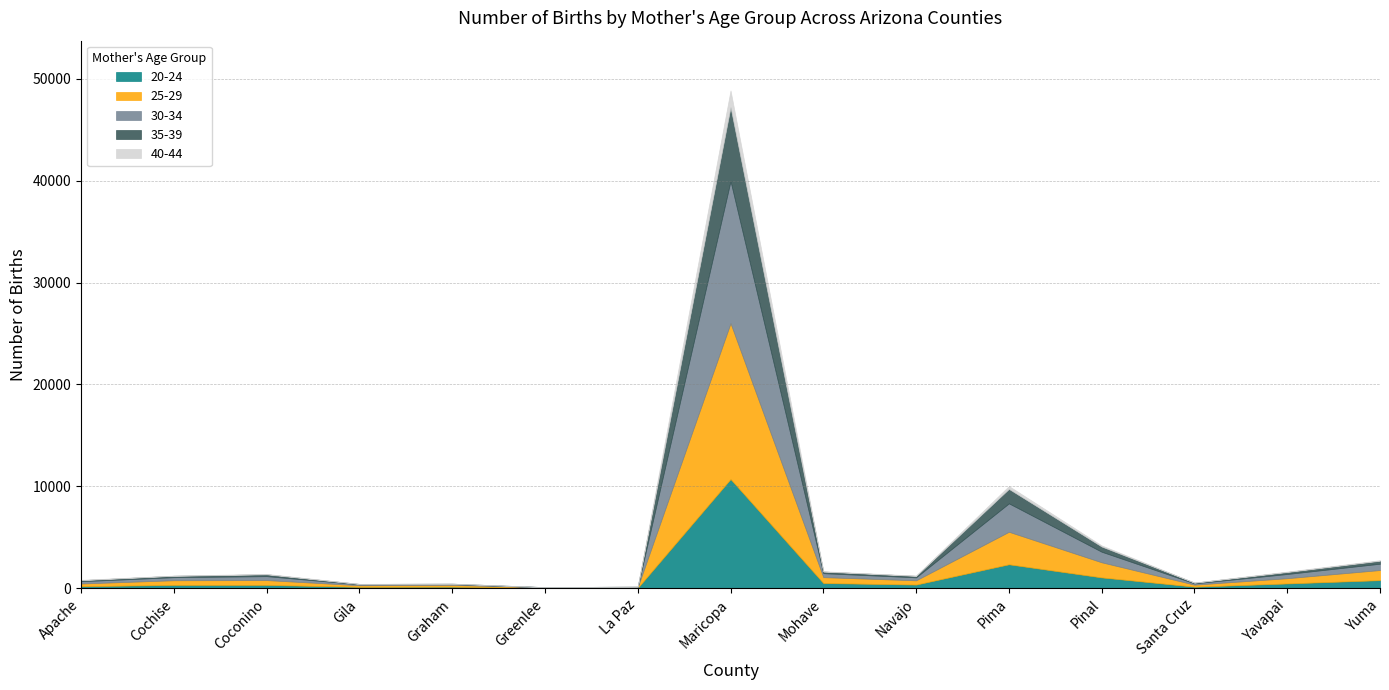

Is it true that 20-24 equals 803 at Yuma?

True